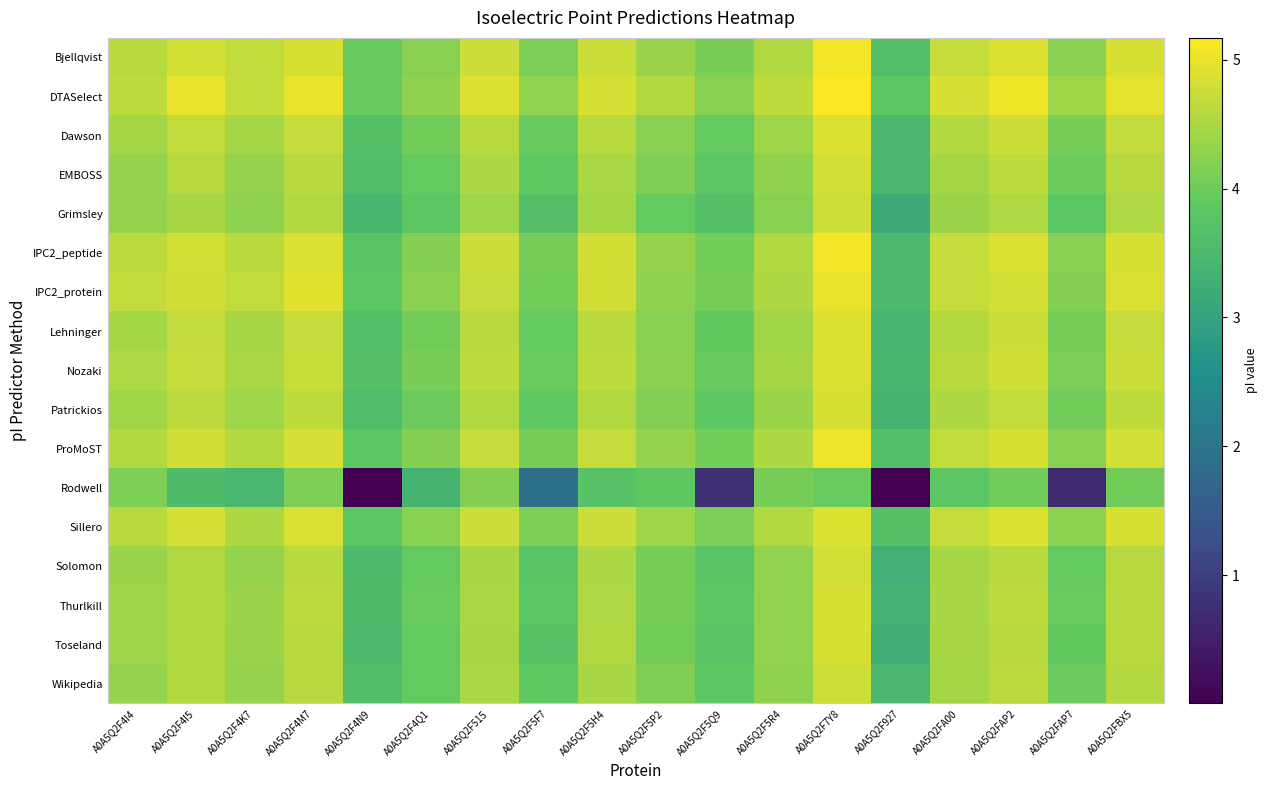

Which category has the lowest value across all series?

A0A5Q2F4N9